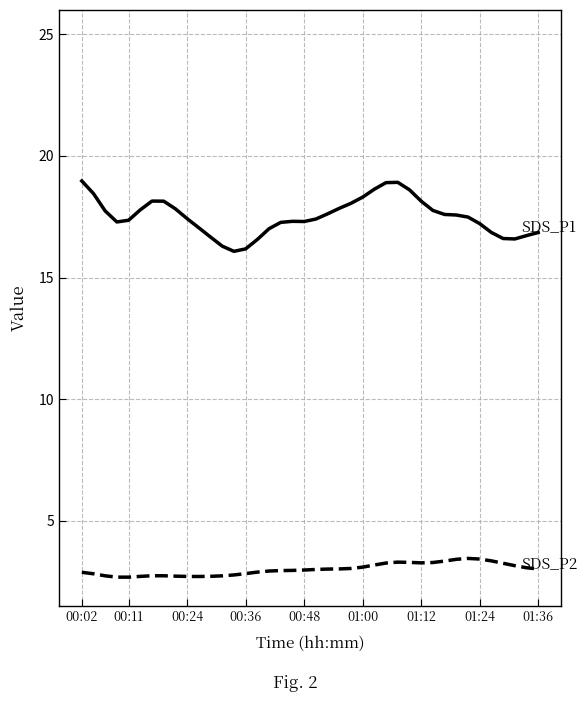

What is the minimum value shown in the chart?

2.7